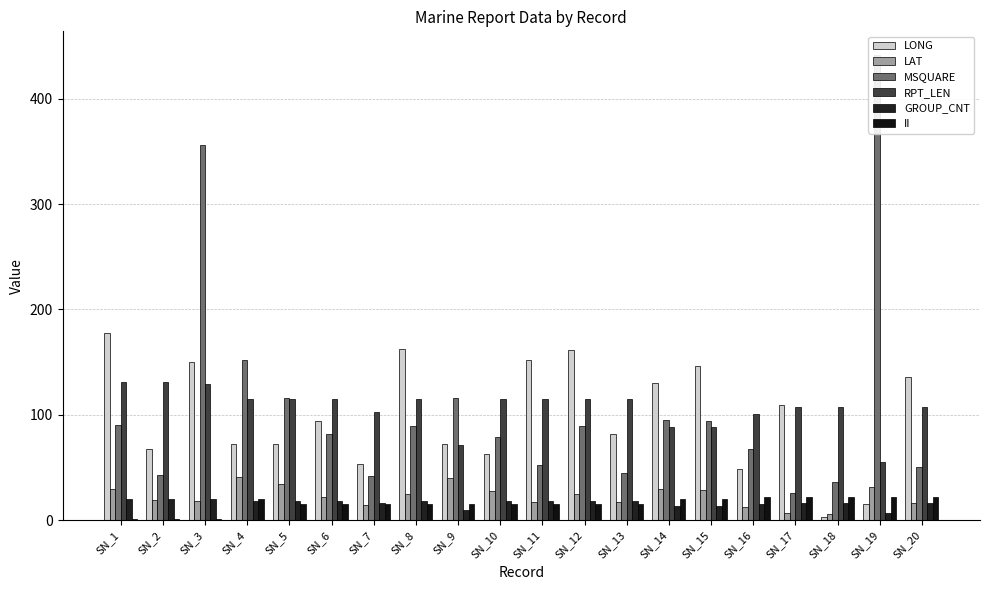

What is the difference between the second highest and second lowest values in the II series?

21.0